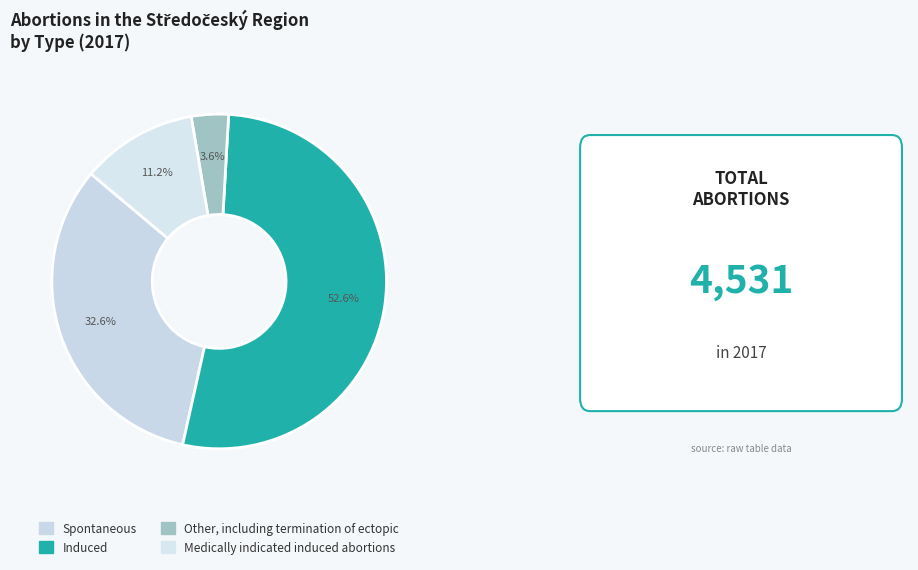

Which category has the biggest portion of the pie?

Induced